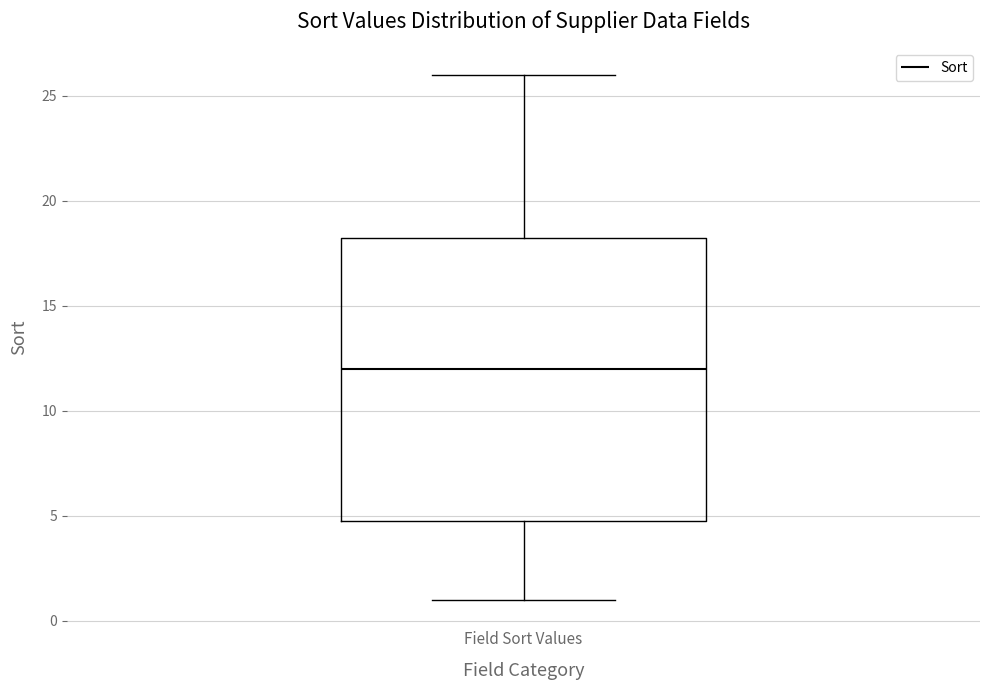

Read this box plot against the y-axis: the position of the median line, the range covered by the box, and the ends of both whiskers. The values are not printed on the chart, so give them approximately, as read against the axis.

median 12.0, box 5.0 to 18.5, whiskers 1.0 to 26.0